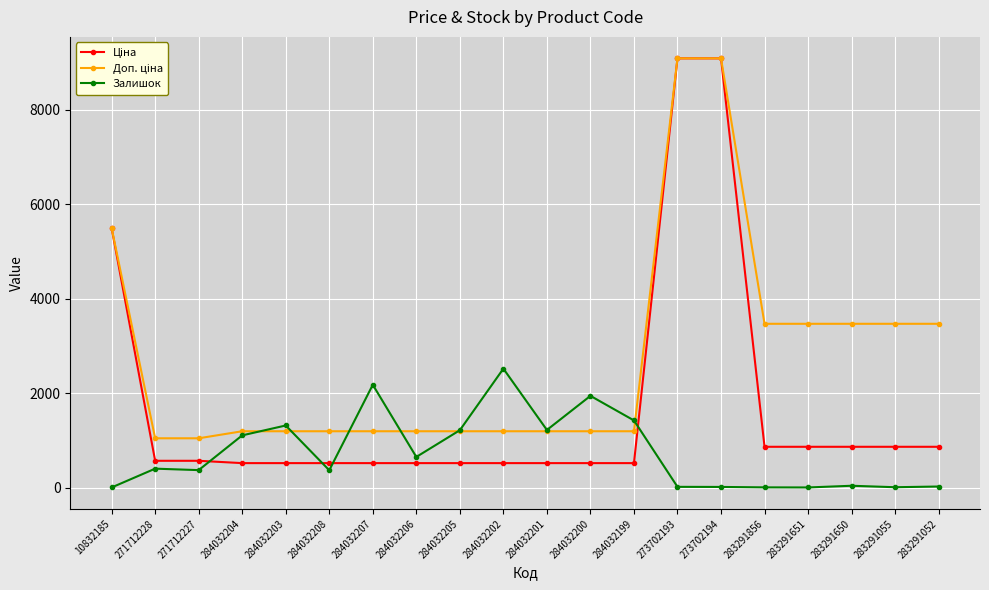

What is the total value across all series at 284032208?

2090.2